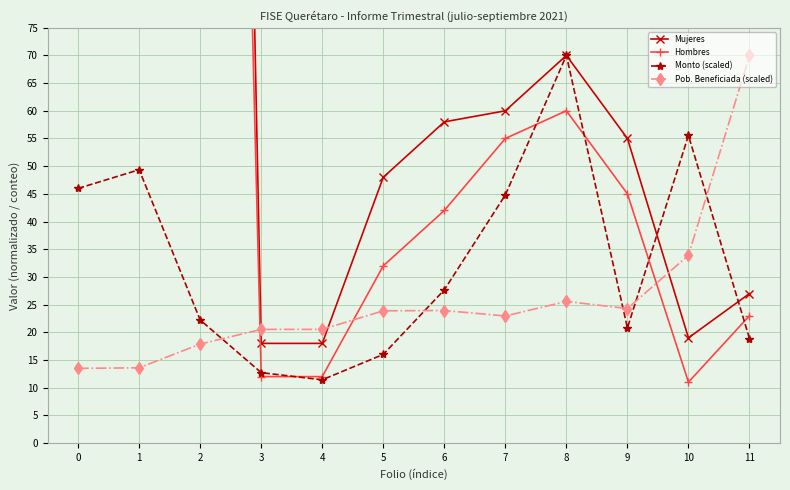

What value does the Hombres series have at 2?

450.0